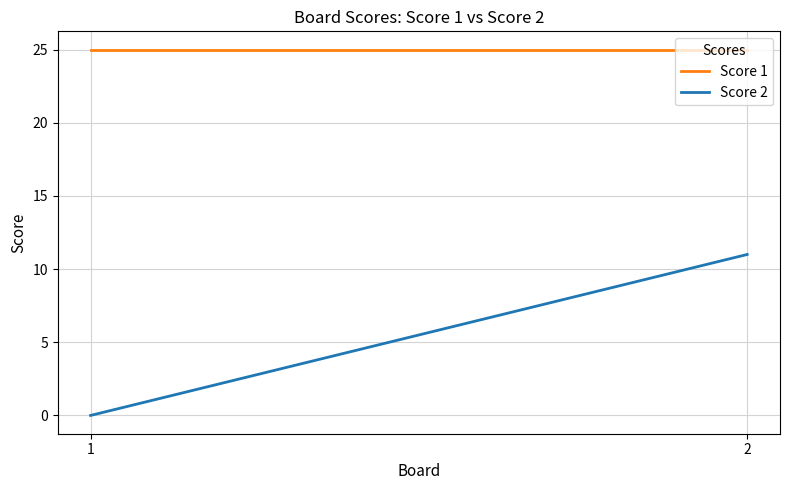

List the labels in order of Score 1 value, largest first.

1, 2